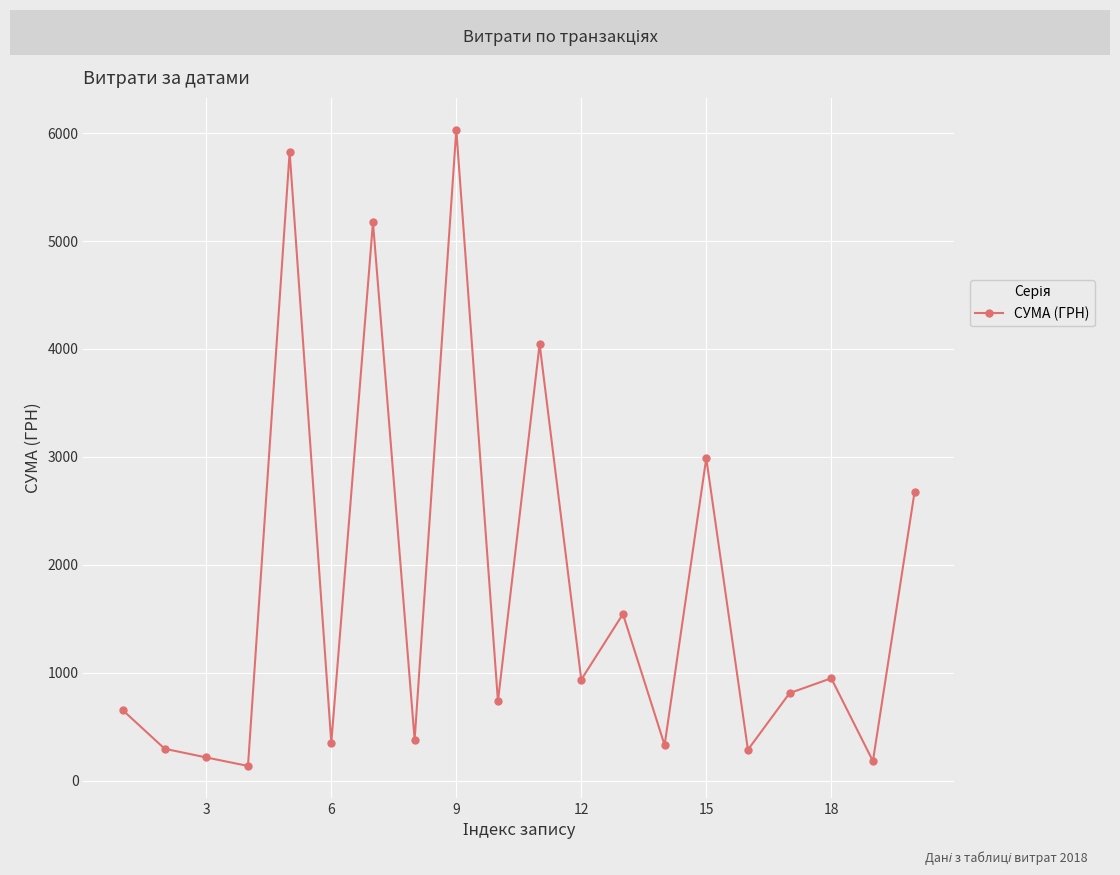

True or false: the data has more than 1 interior local peaks.

True